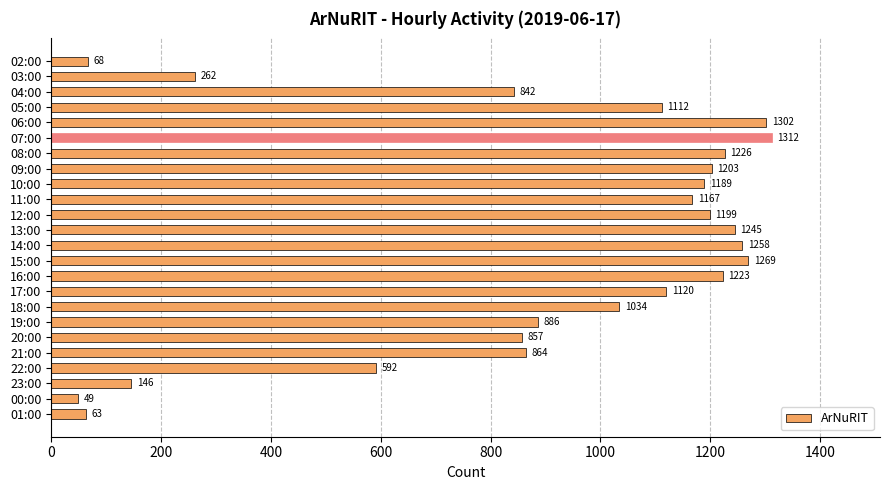

What is the sum of all values?

21488